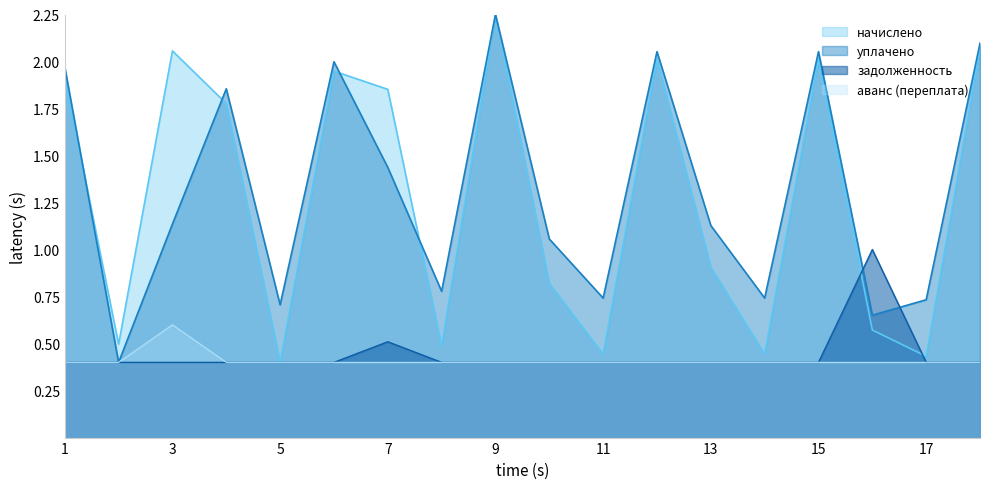

What is the spread (max minus min) of values at 1?

1.6